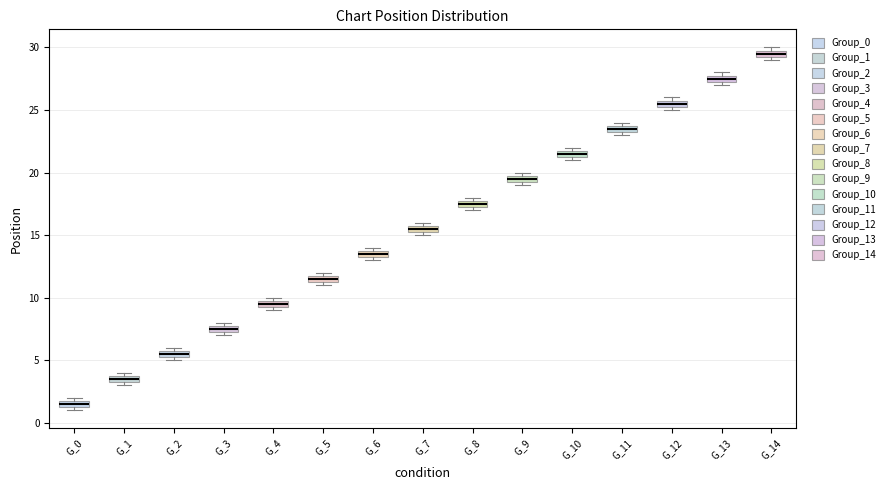

Where is the lower edge of the box for G_11 on the y-axis? The values are not printed on the chart, so give them approximately, as read against the axis.

23.5